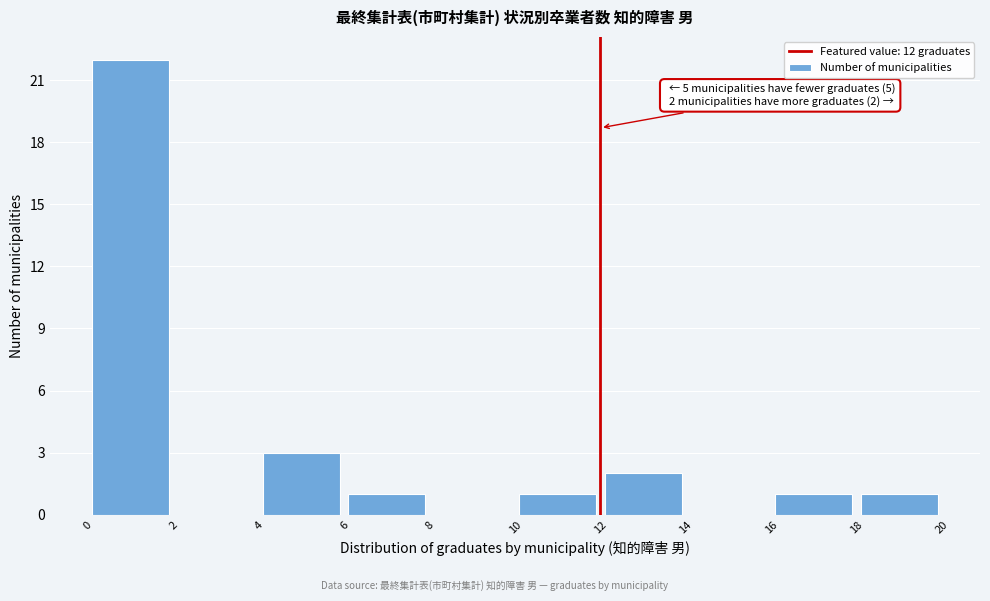

Over which range of the x-axis is the bar tallest?

0 to 2